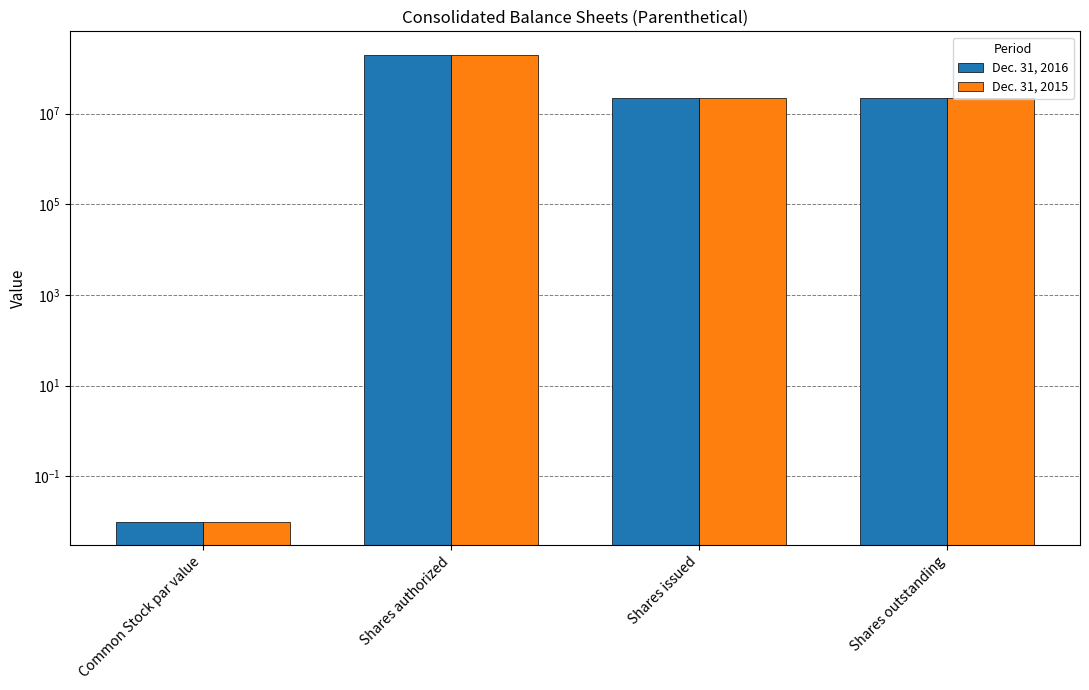

What is the greatest value displayed?

200000000.0